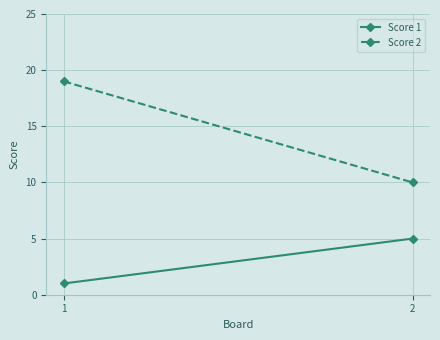

What is the approximate value of Score 1 at 2?

5